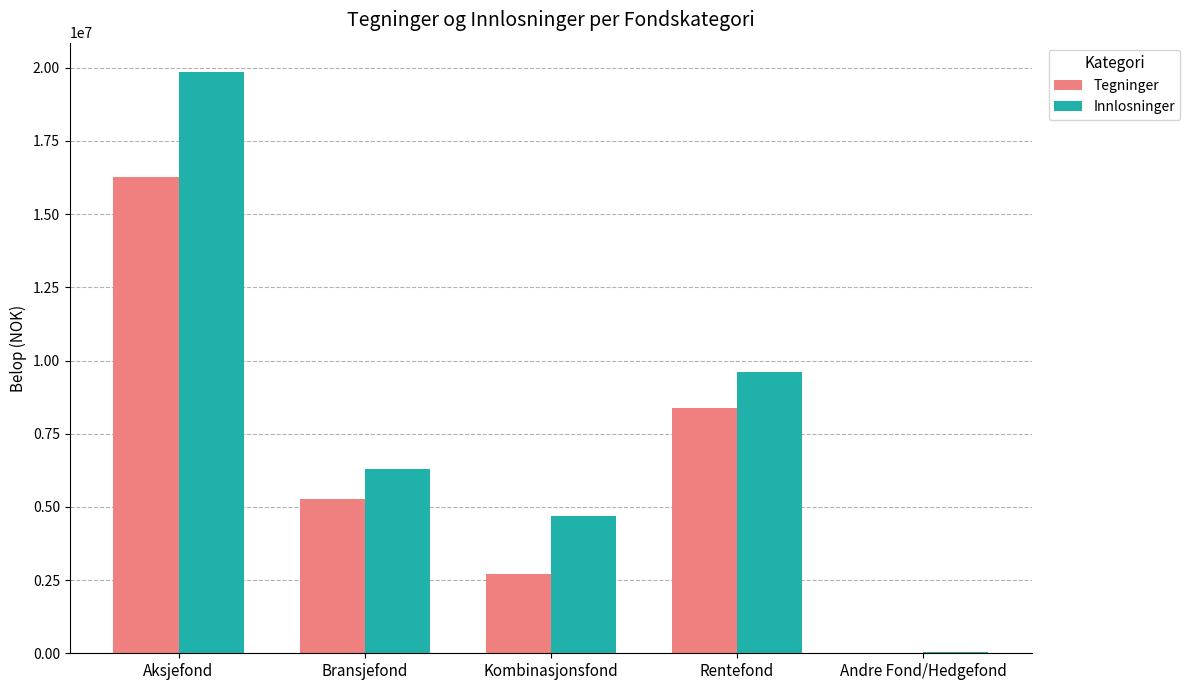

Are the bars grouped side by side (vs. stacked)?

Yes